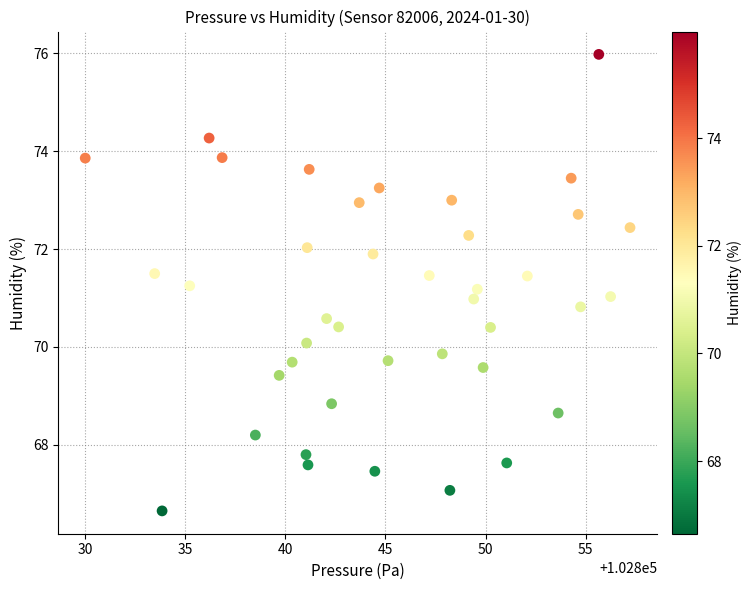

What is the range of Y values (max minus min)?

9.3